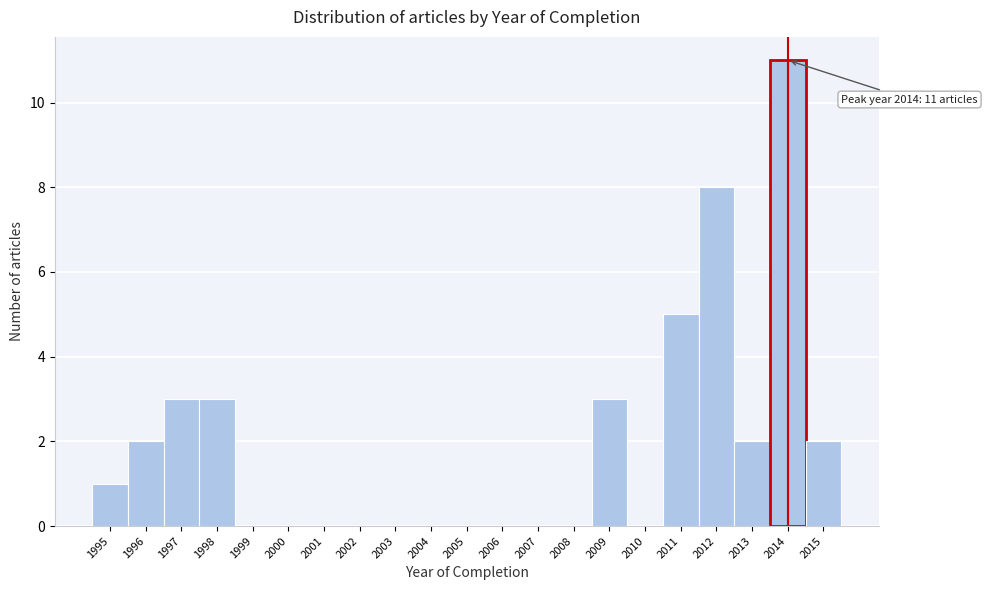

Reading left to right, list all the values displayed in this chart.

1995=1	1996=2	1997=3	1998=3	1999=0	2000=0	2001=0	2002=0	2003=0	2004=0	2005=0	2006=0	2007=0	2008=0	2009=3	2010=0	2011=5	2012=8	2013=2	2014=11	2015=2